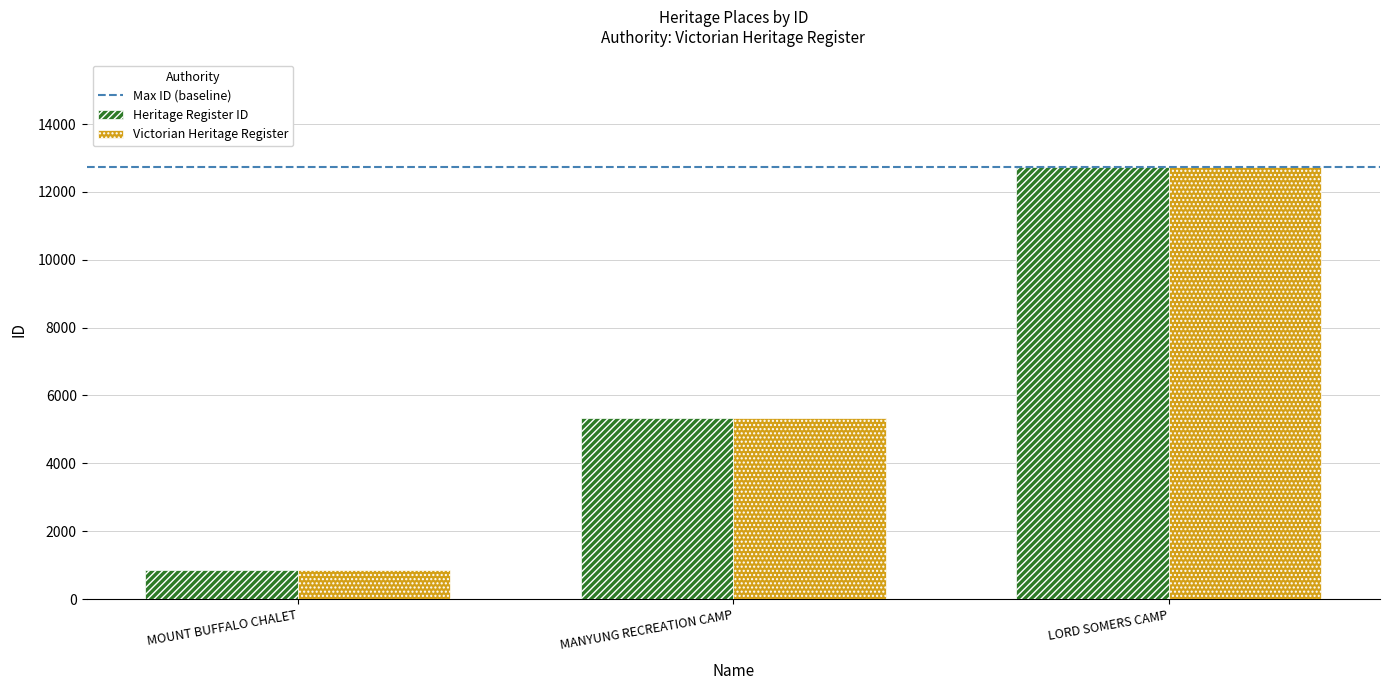

What is the sum of all Victorian Heritage Register values?

18933